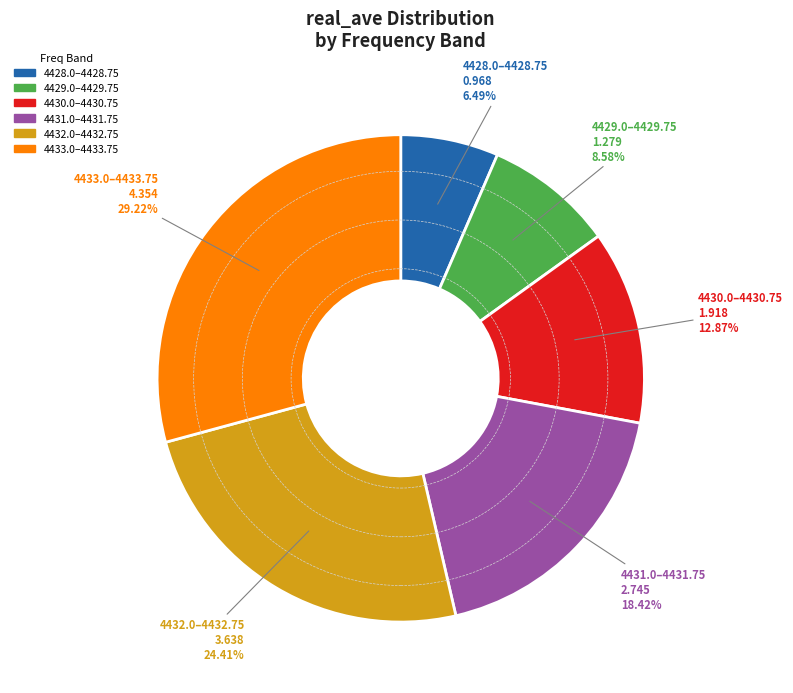

Rank the categories by value from highest to lowest.

4433.0–4433.75, 4432.0–4432.75, 4431.0–4431.75, 4430.0–4430.75, 4429.0–4429.75, 4428.0–4428.75